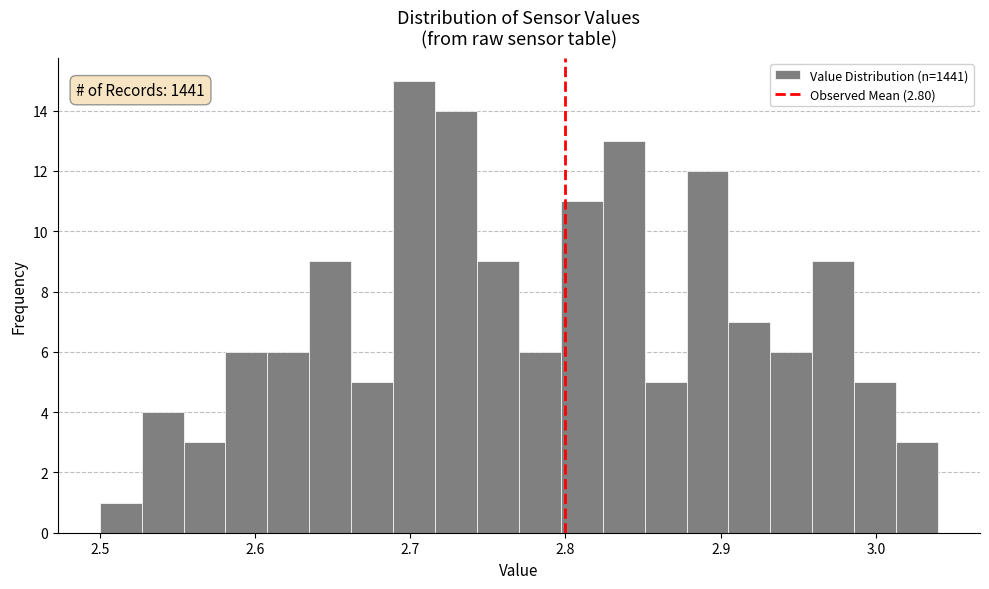

Read against the x-axis, roughly where is the centre of the tallest bar?

2.70